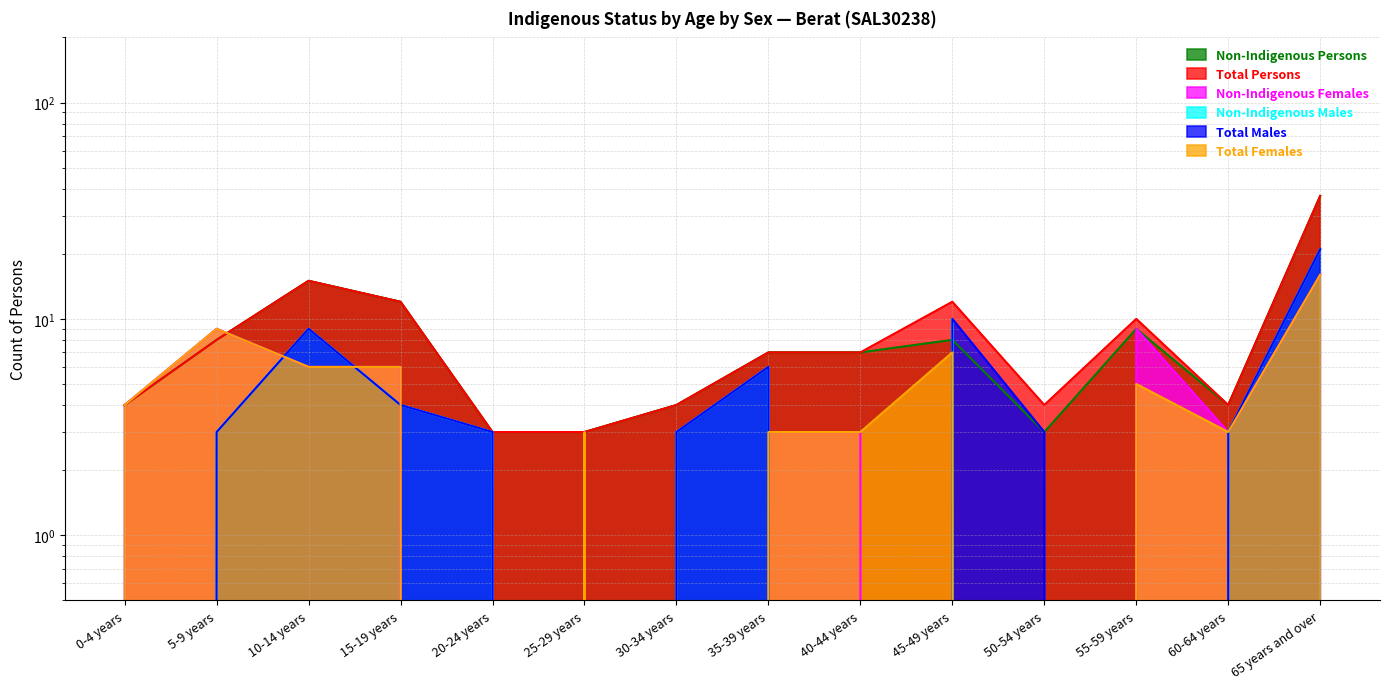

What is the label of the 5th point from the right?

45-49 years